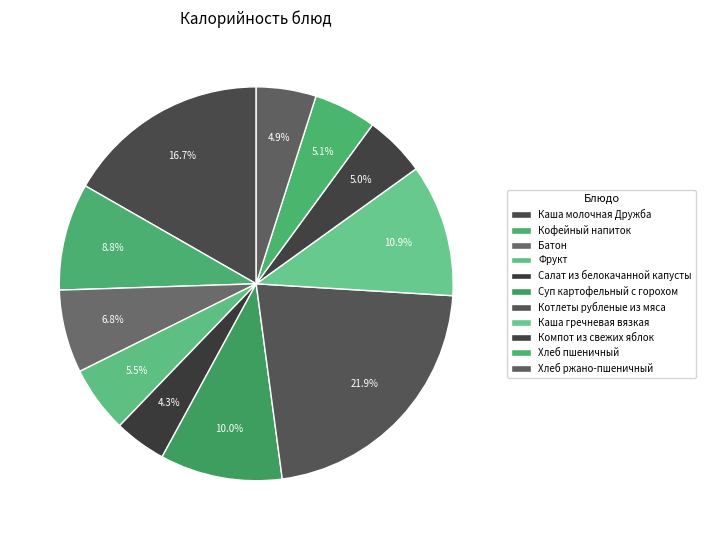

Which slice is the largest?

Котлеты рубленые из мяса